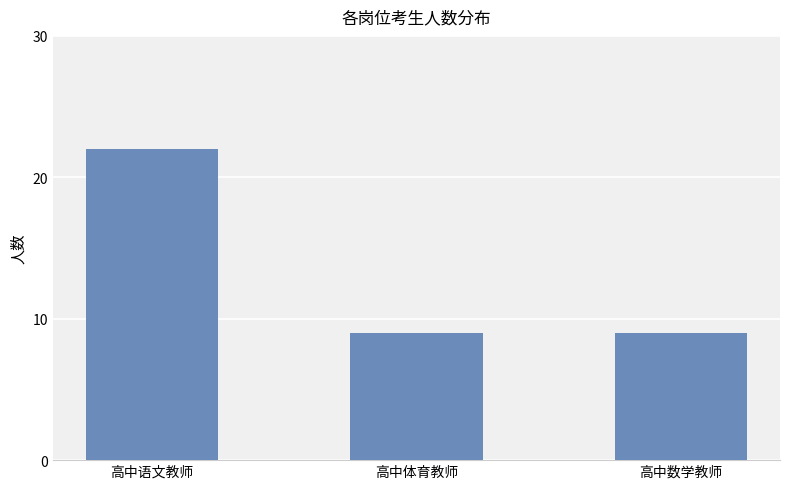

What is the minimum value shown in the chart?

9